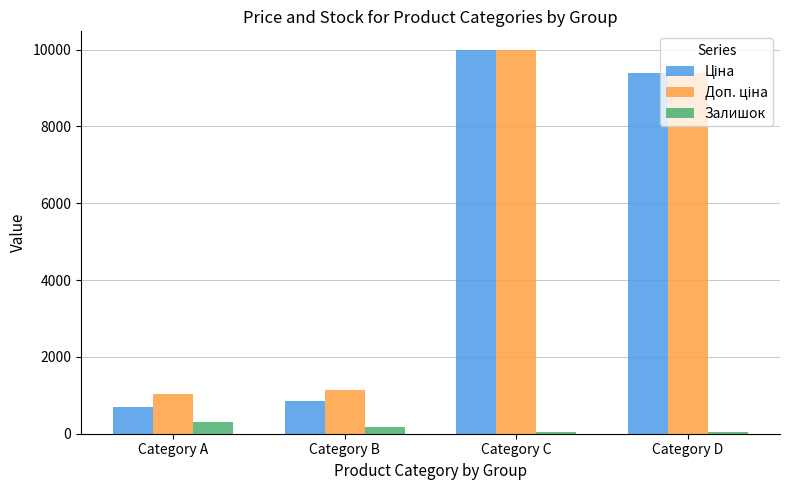

What is the minimum value shown in the chart?

34.0